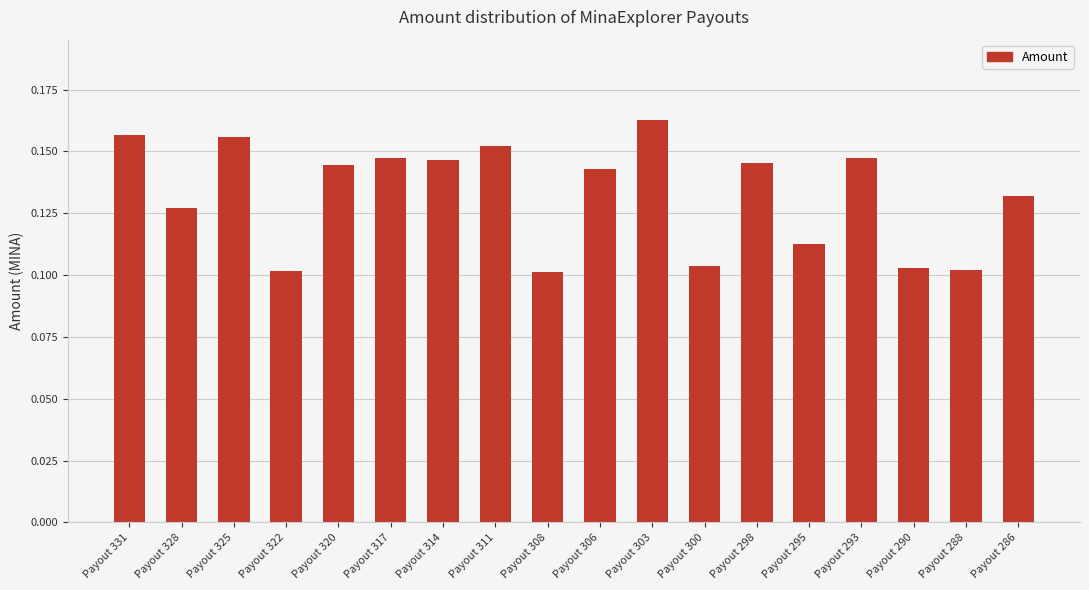

Between Payout 325 and Payout 300, which is larger?

Payout 325